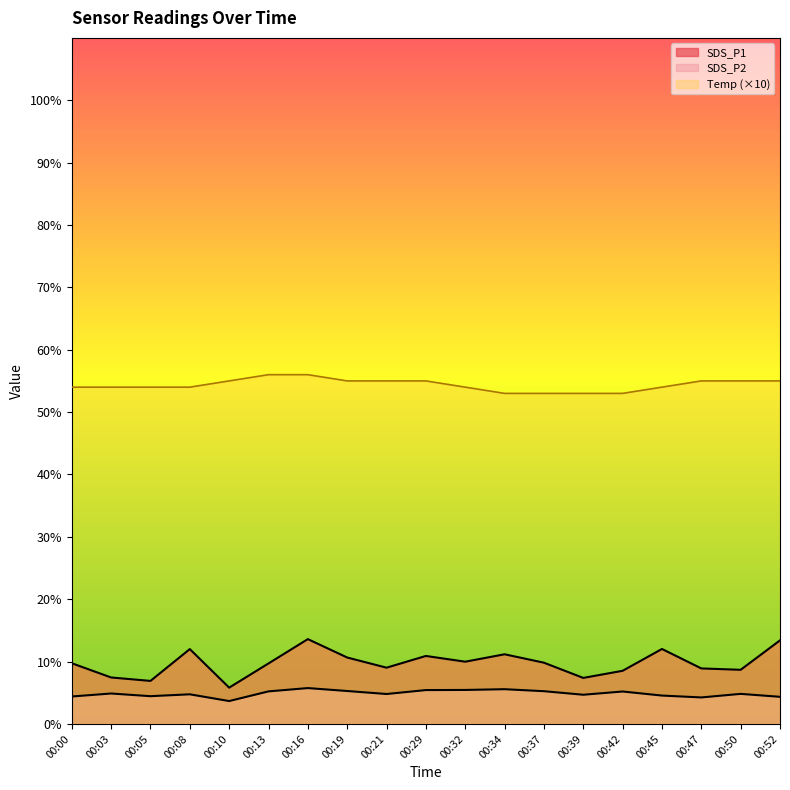

Rank the series at 00:00 from highest to lowest value.

Temp, SDS_P1, SDS_P2